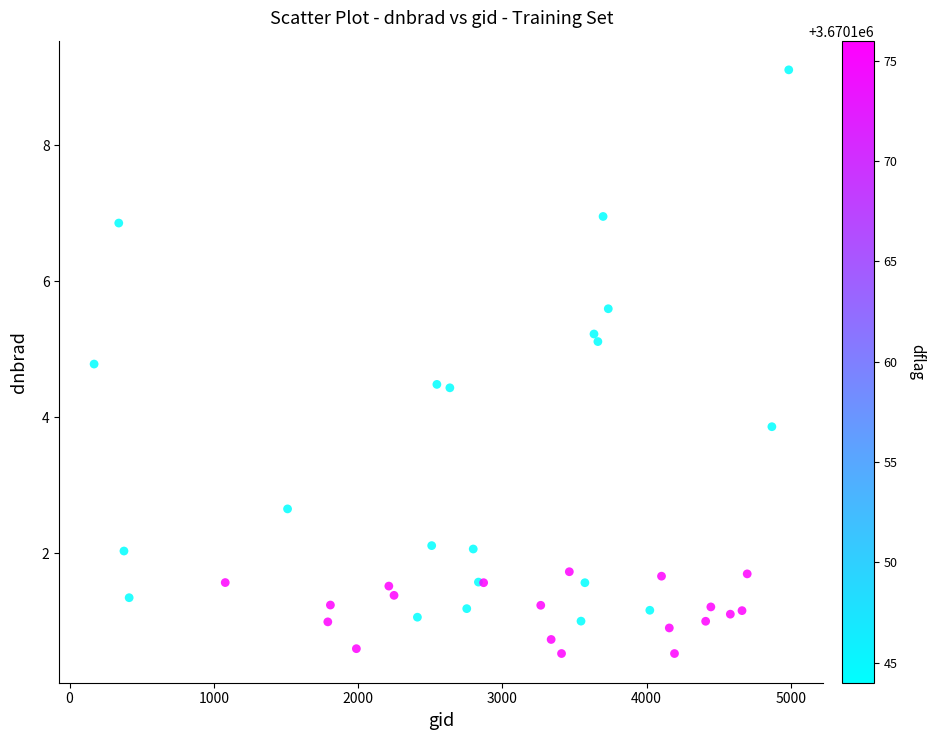

What Y value in the scatter plot is closest to 4?

3.9